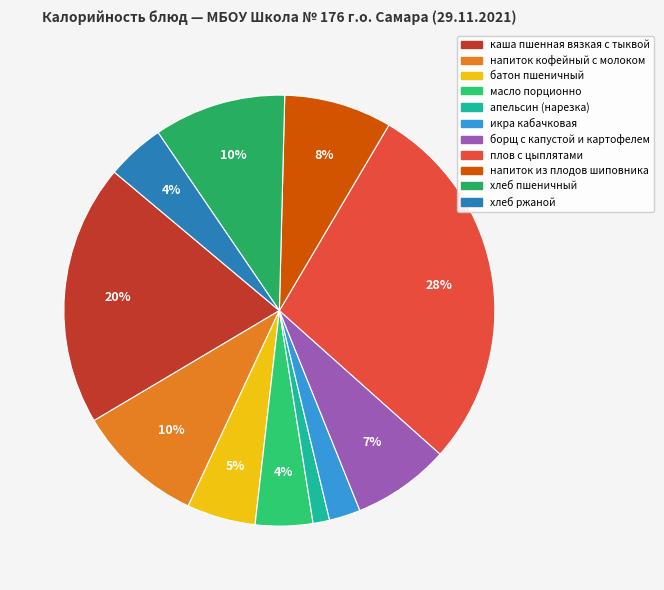

How many slices are in this pie chart?

11